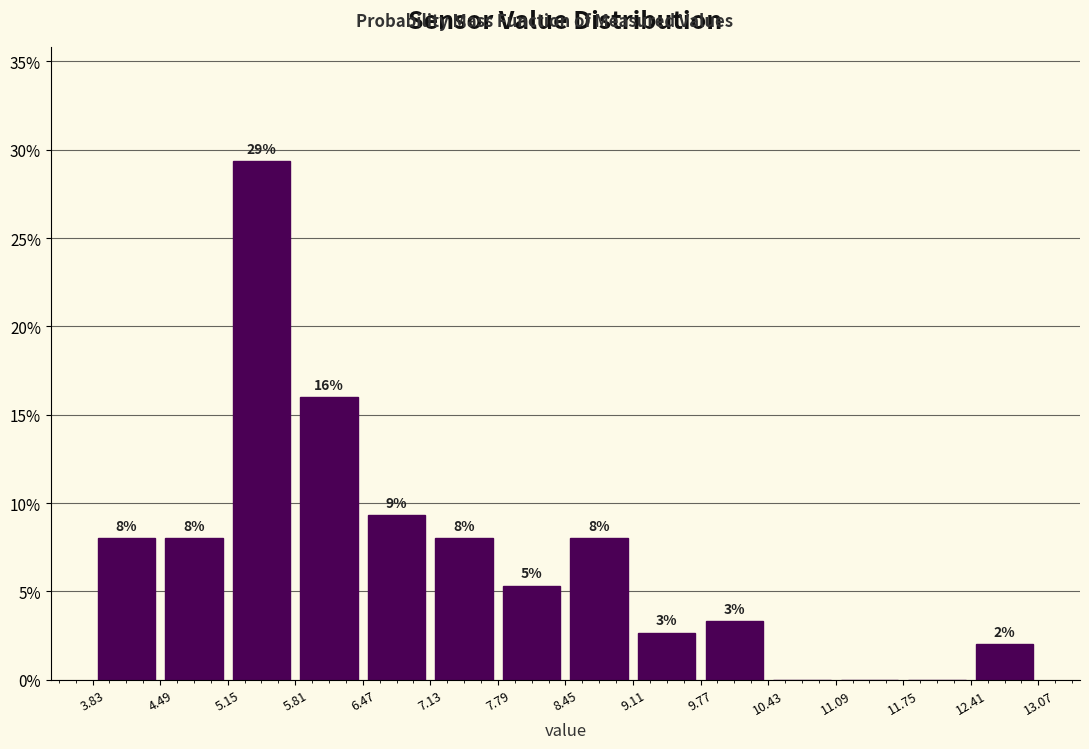

Over which range of the x-axis is the bar tallest?

5.15 to 5.81